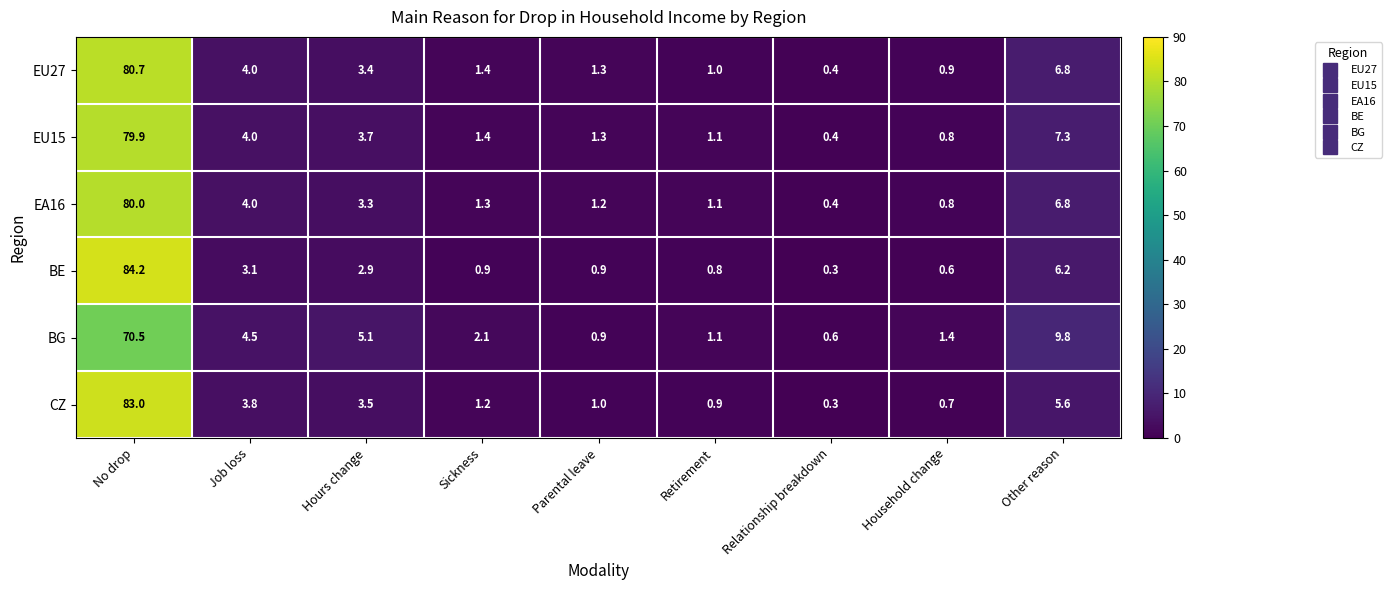

What value does the BG series have at Job loss?

4.5